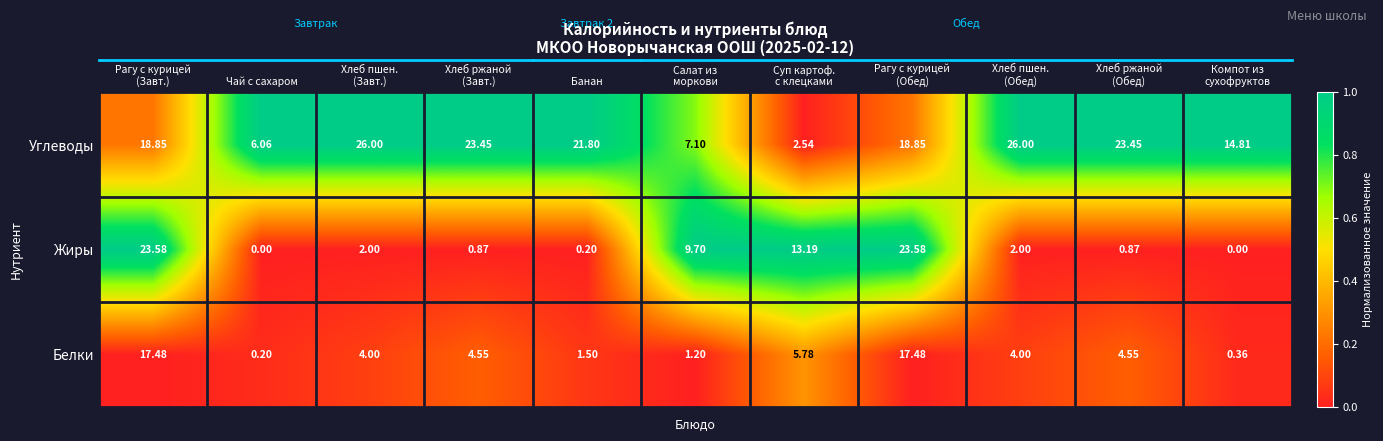

At which label does Белки reach its minimum?

Чай с сахаром